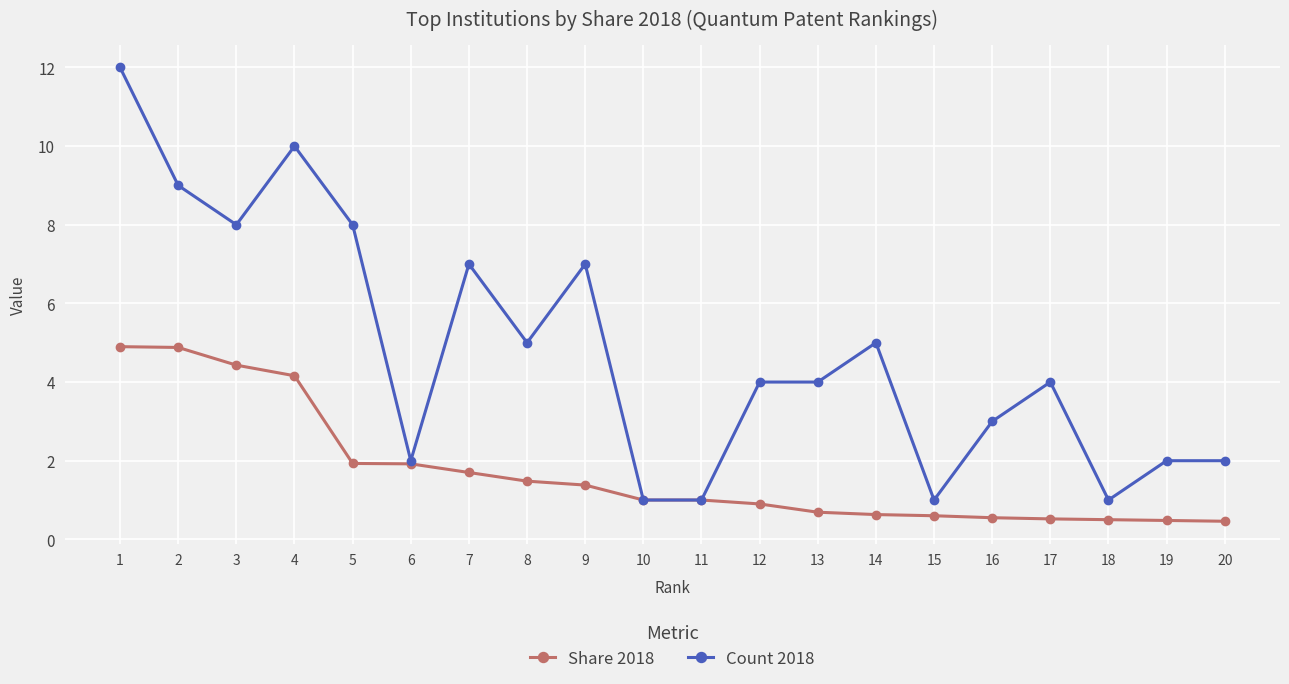

At 17, list the series in order from largest to smallest.

Count 2018, Share 2018